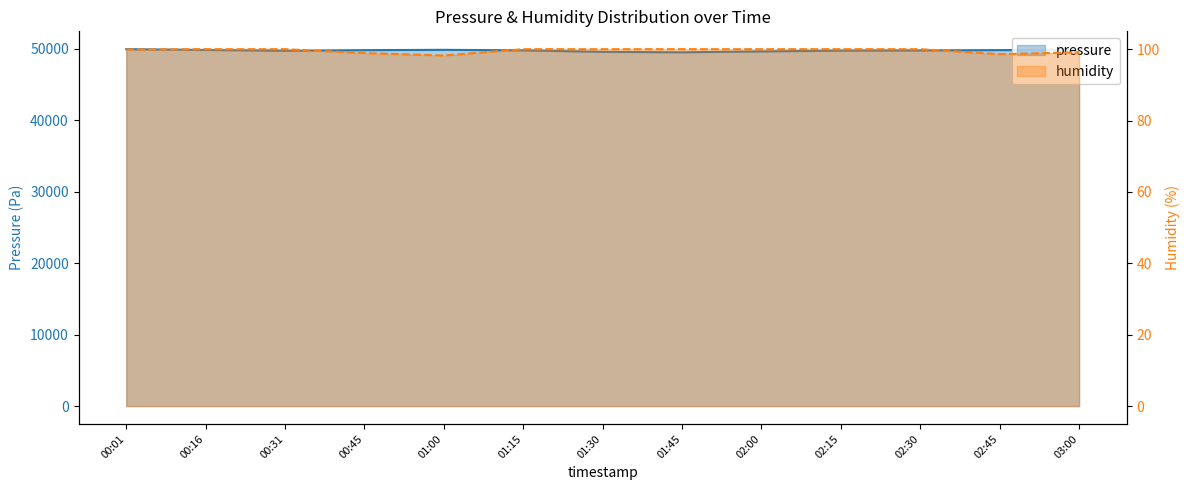

Which series has the largest range (max minus min)?

pressure